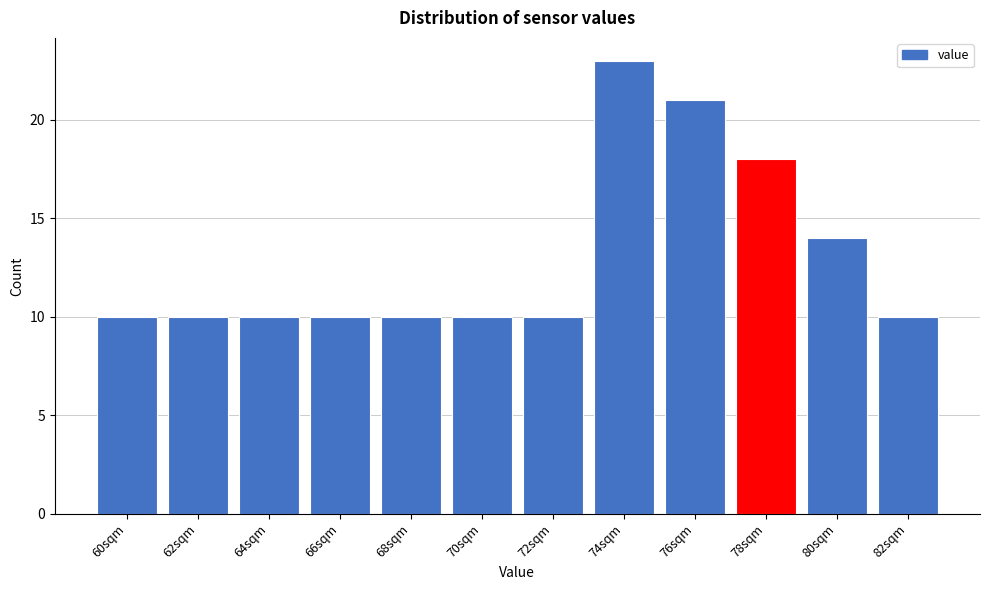

Reading right to left, extract all data points from this chart.

10	14	18	21	23	10	10	10	10	10	10	10